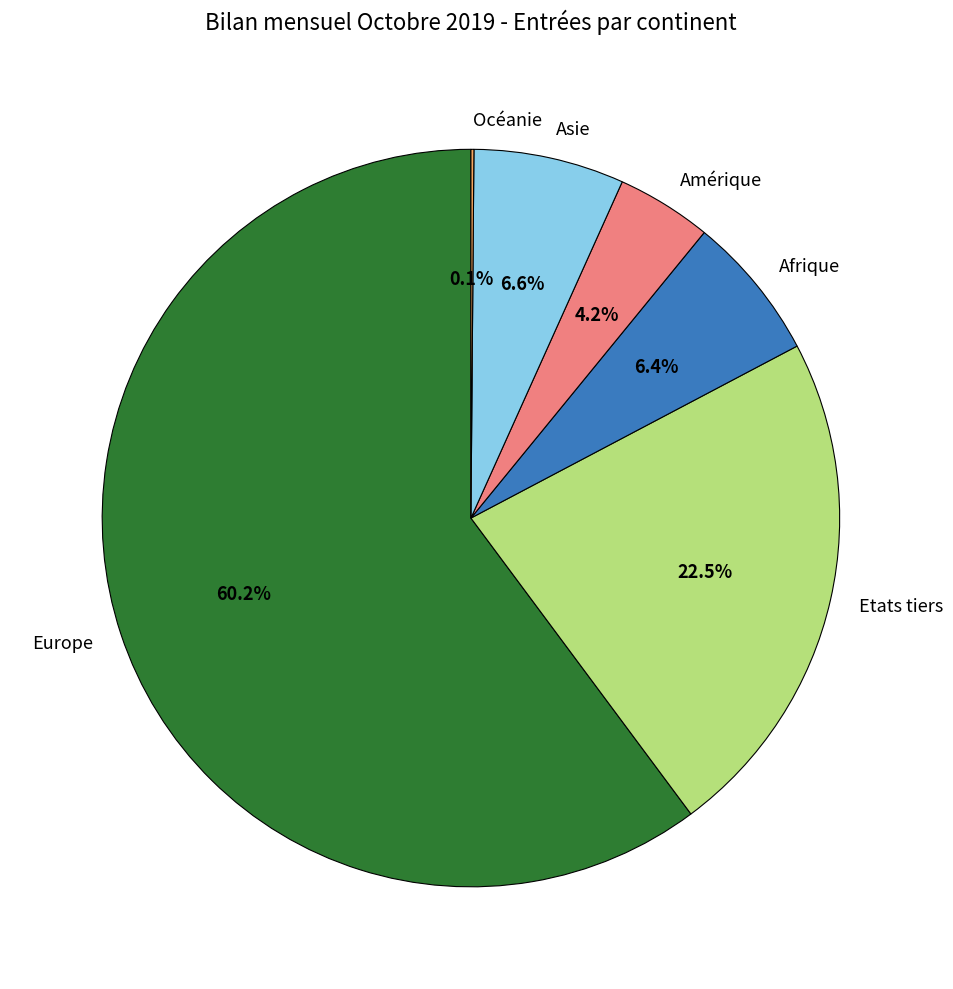

Which slice is the largest?

Europe